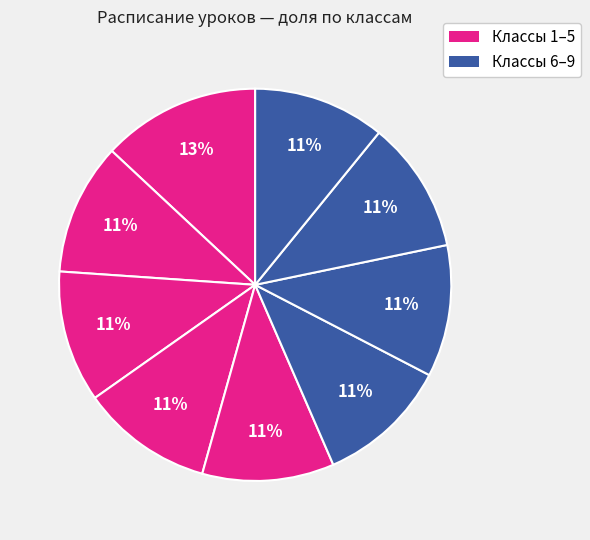

Count the number of slices in the pie.

9